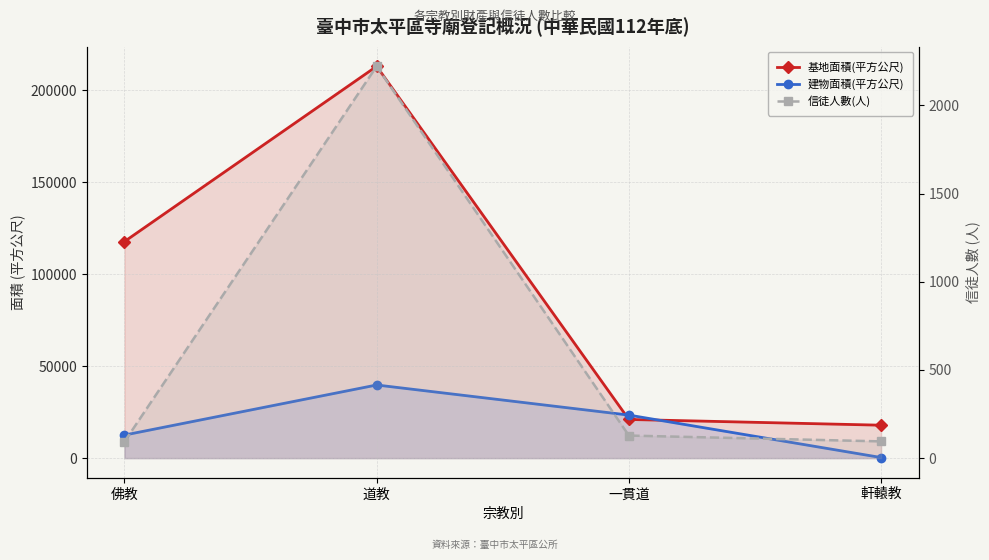

Does the chart display data point markers on the line(s)?

Yes